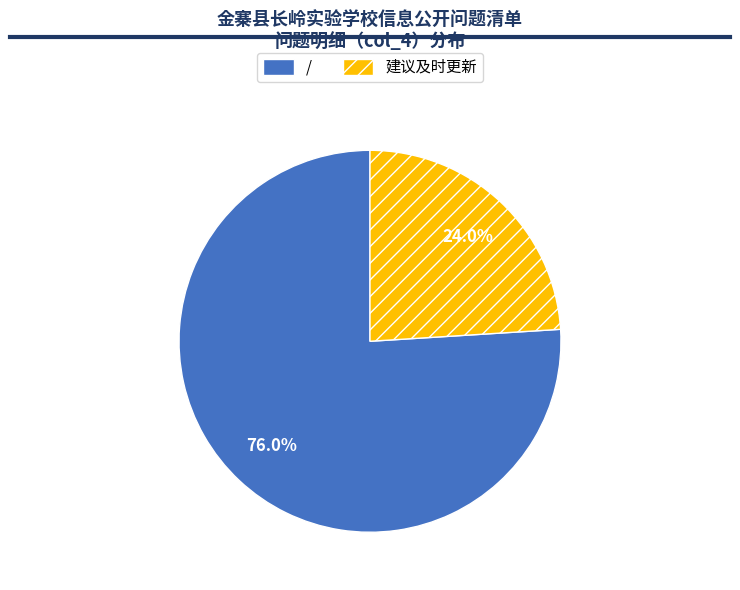

To the nearest percent, what is the difference between the 建议及时更新 and / slice percentages?

52%